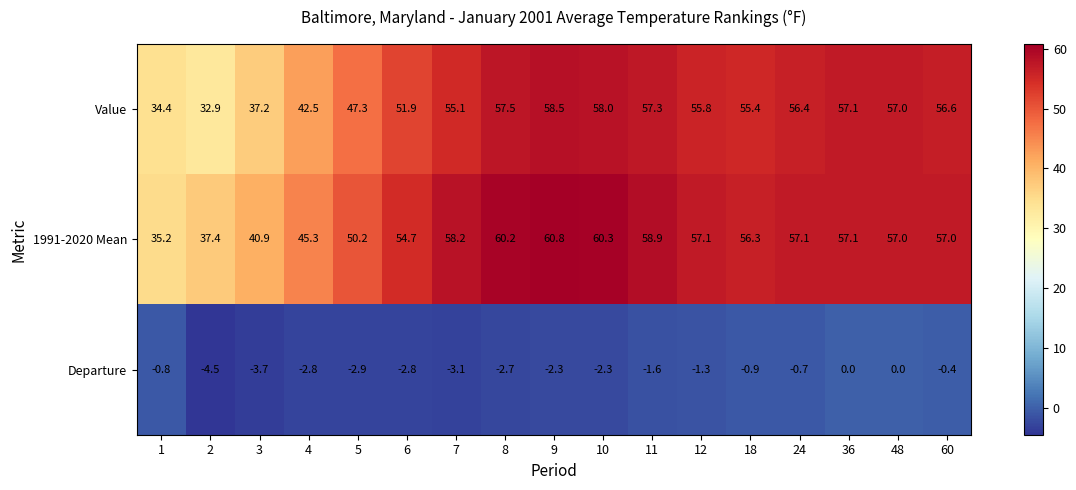

At 4, list the series in order from largest to smallest.

1991-2020 Mean, Value, Departure